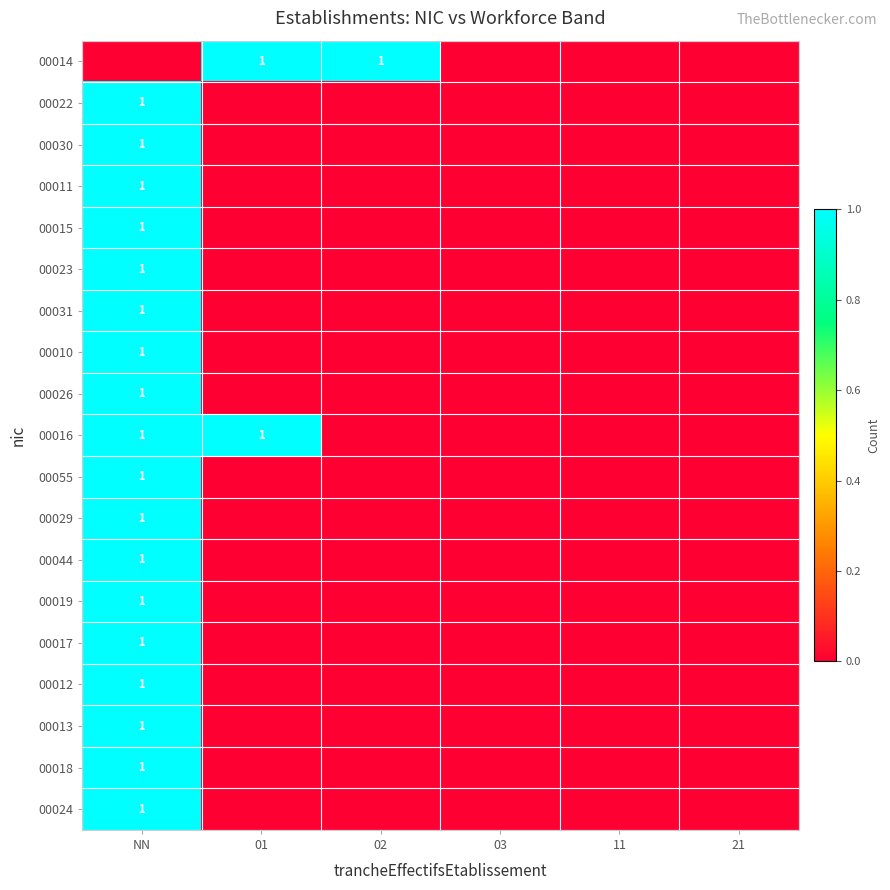

Is it true that 00026 equals 1 at NN?

True